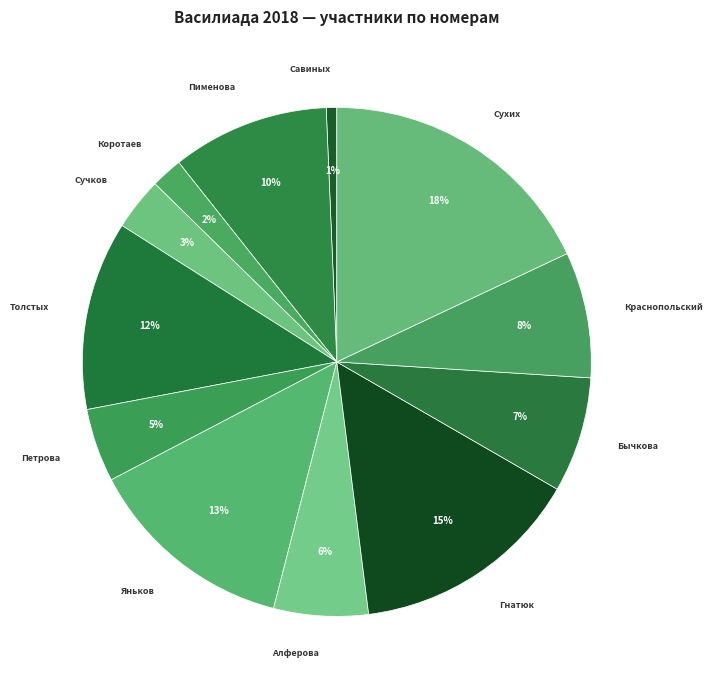

To the nearest percent, what is the average slice percentage?

8%